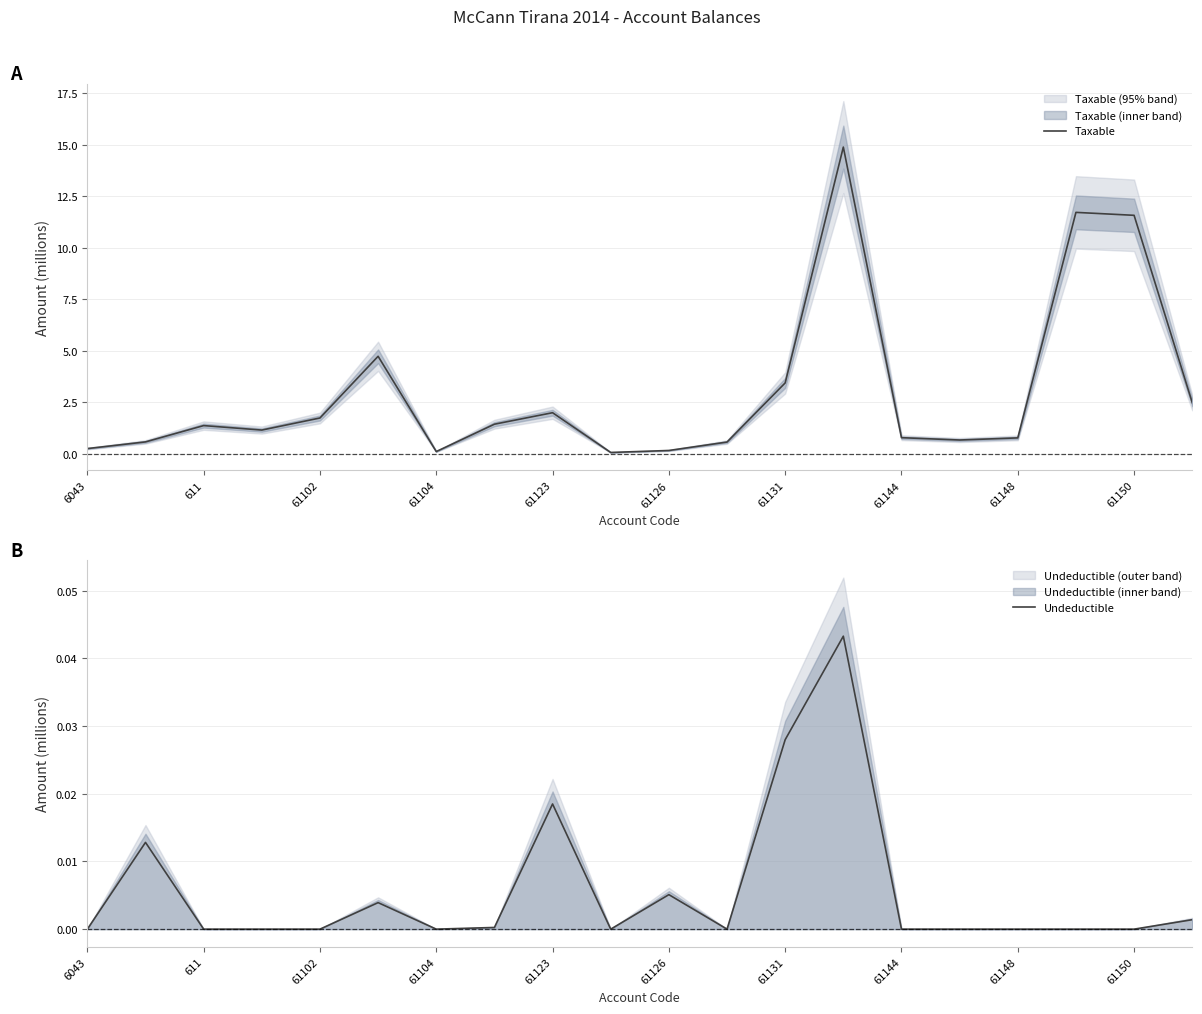

What is the highest value of the Taxable series?

14.9